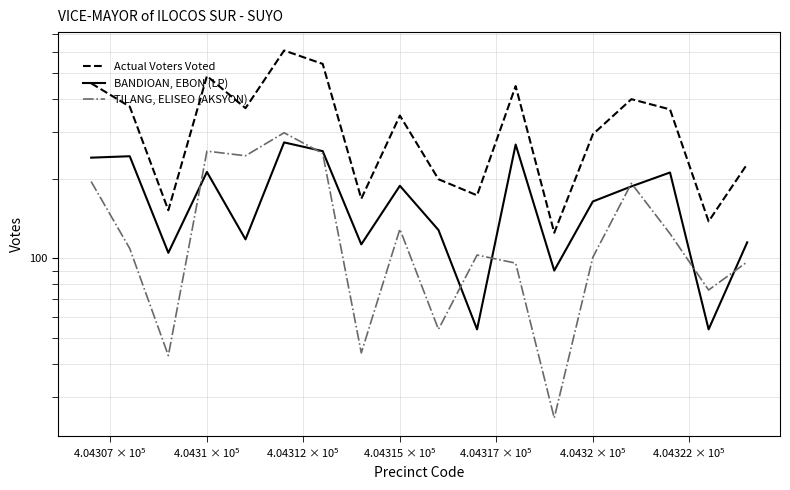

How many data points in BANDIOAN, EBON (LP) are above 187?

8